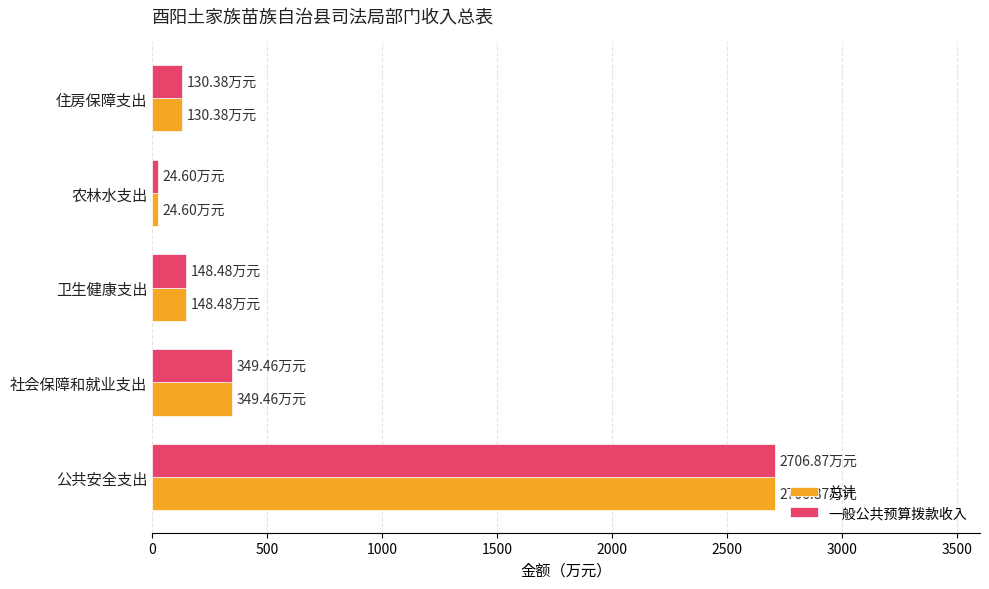

What is the sum of all 总计 values?

3359.8